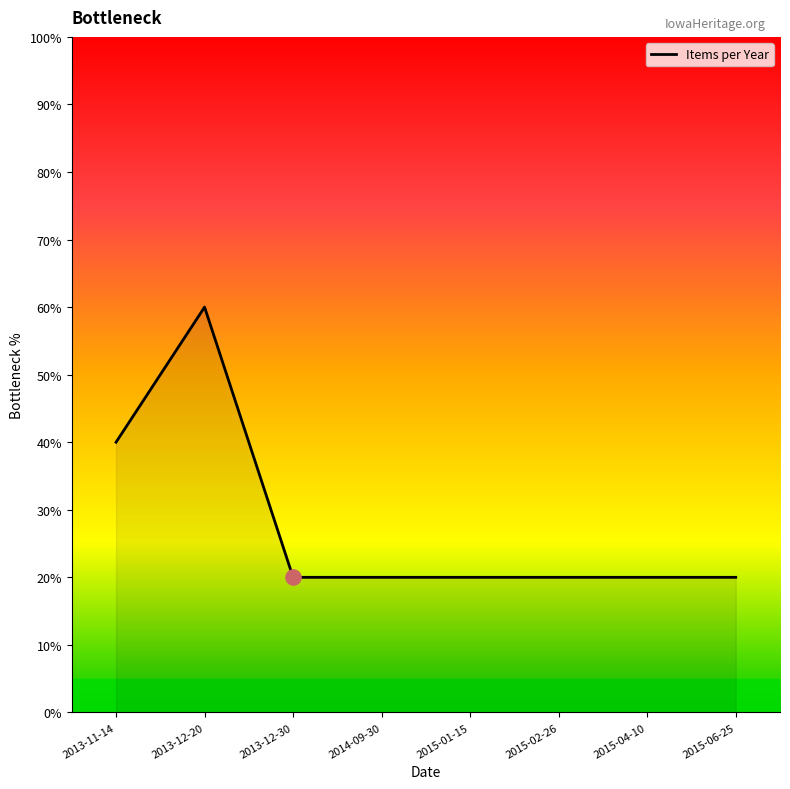

Which has a higher value, 2013-11-14 or 2015-04-10?

2013-11-14